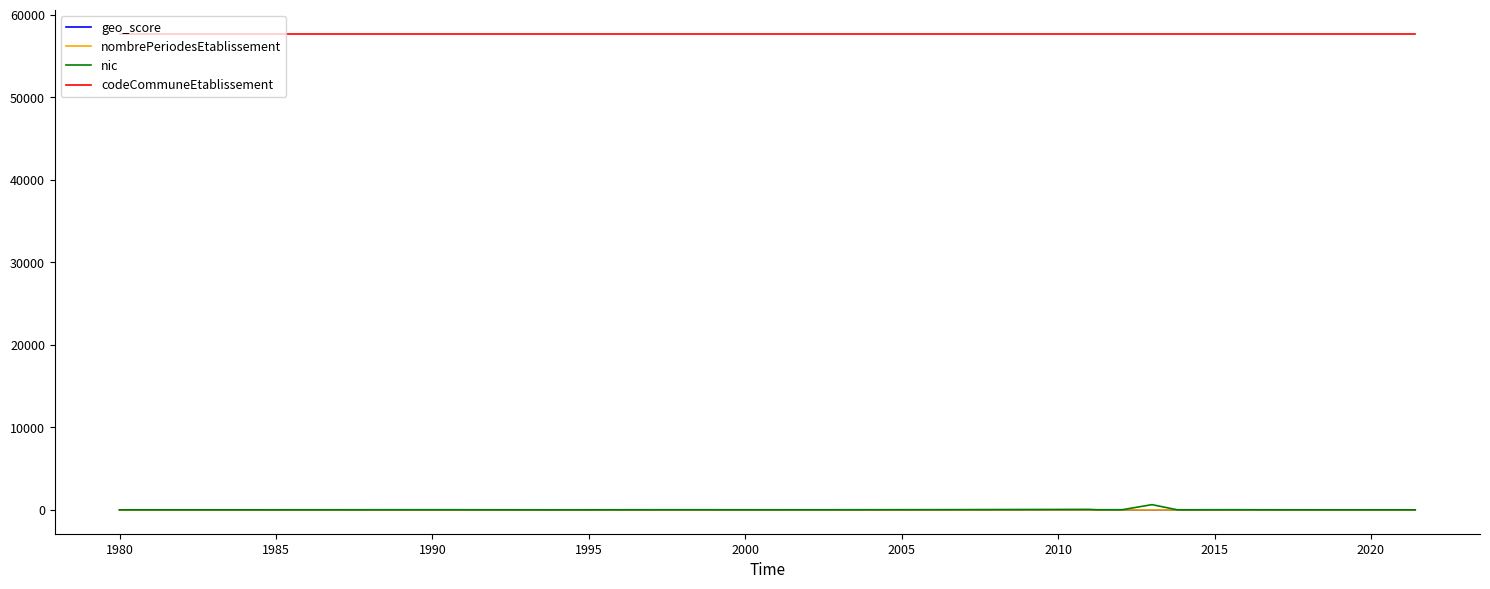

True or false: codeCommuneEtablissement and geo_score cross at least once.

False